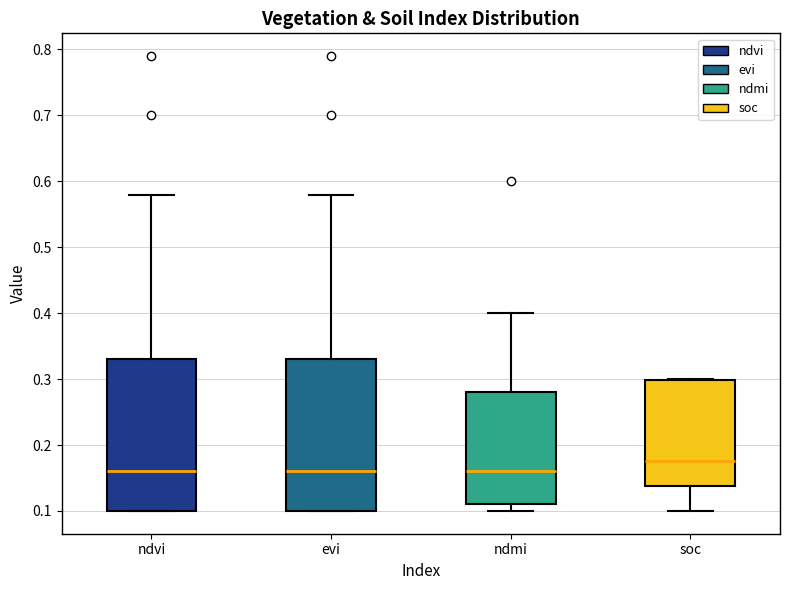

Reading left to right, read every box against the y-axis: the position of its median line, the range the box covers, and the ends of its whiskers. The values are not printed on the chart, so give them approximately, as read against the axis.

ndvi: median 0.16, box 0.10 to 0.33, whiskers 0.10 to 0.58
evi: median 0.16, box 0.10 to 0.33, whiskers 0.10 to 0.58
ndmi: median 0.16, box 0.11 to 0.28, whiskers 0.10 to 0.40
soc: median 0.18, box 0.14 to 0.30, whiskers 0.10 to 0.30